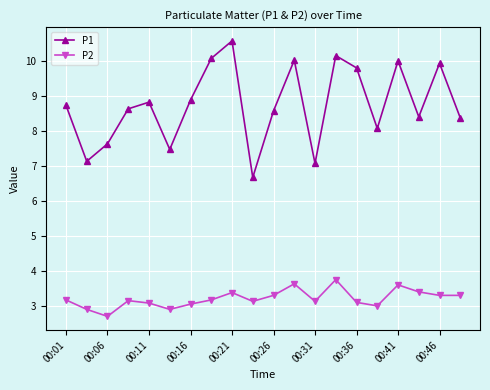

Does the chart have visible grid lines?

Yes